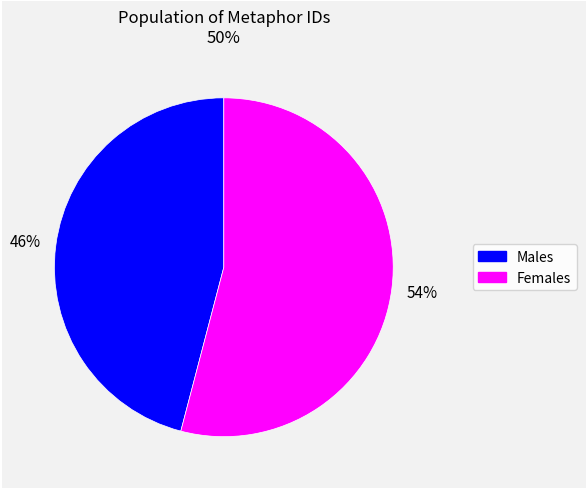

What is the ratio of the value at Females to the value at Males?

1.2